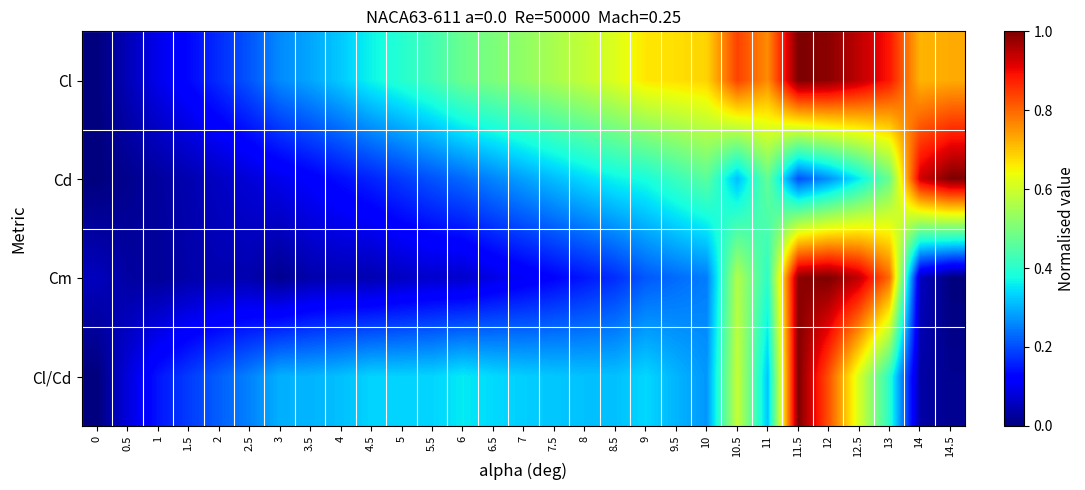

What is the total value across all series at 8.5?

1.5